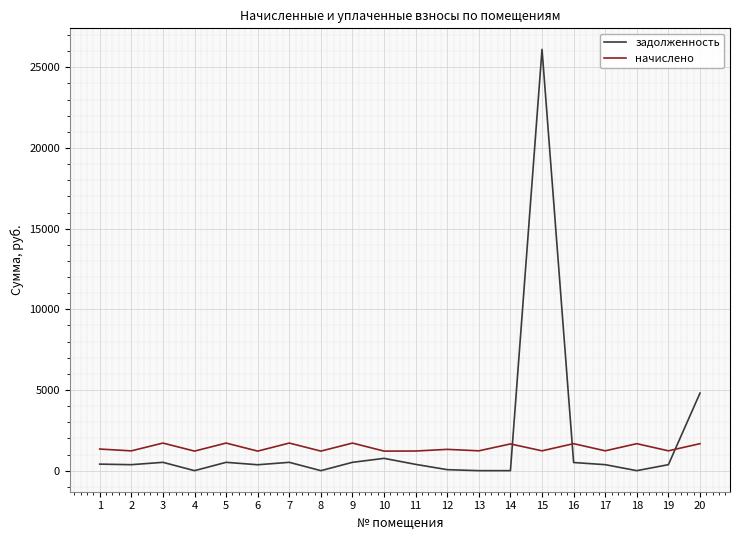

What is the highest value of the начислено series?

1710.5